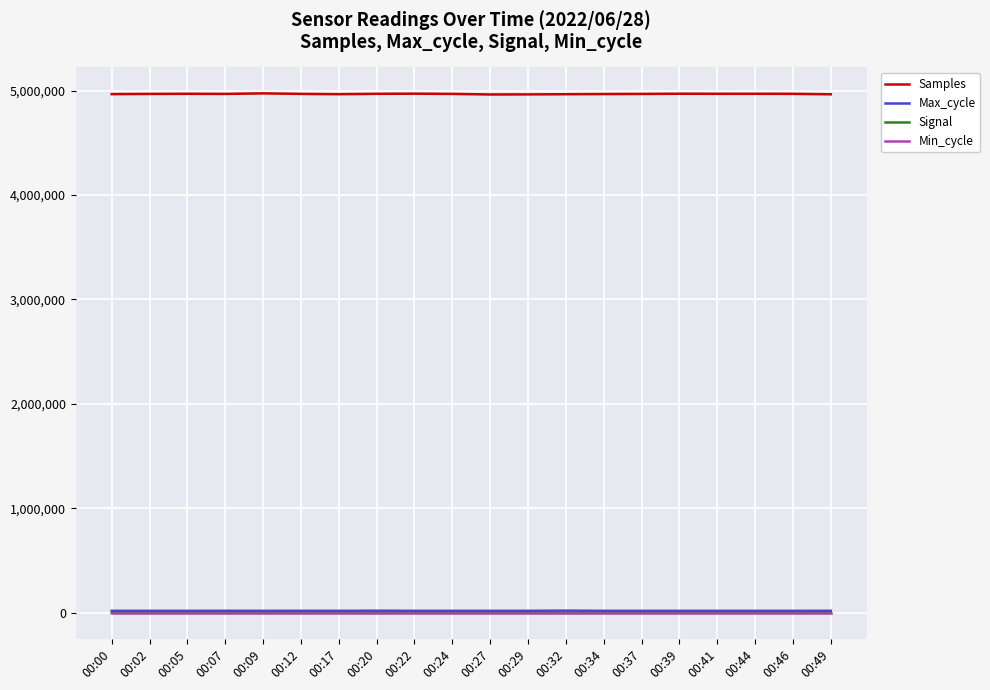

True or false: Samples and Signal cross at least once.

False